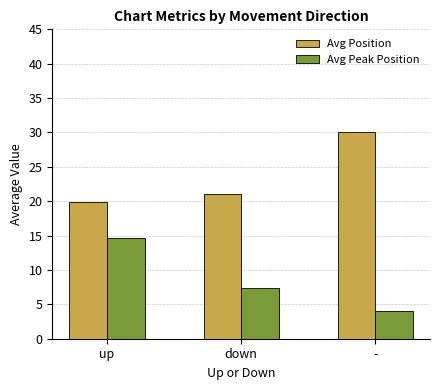

What is the approximate value of Avg Peak Position at up?

14.7